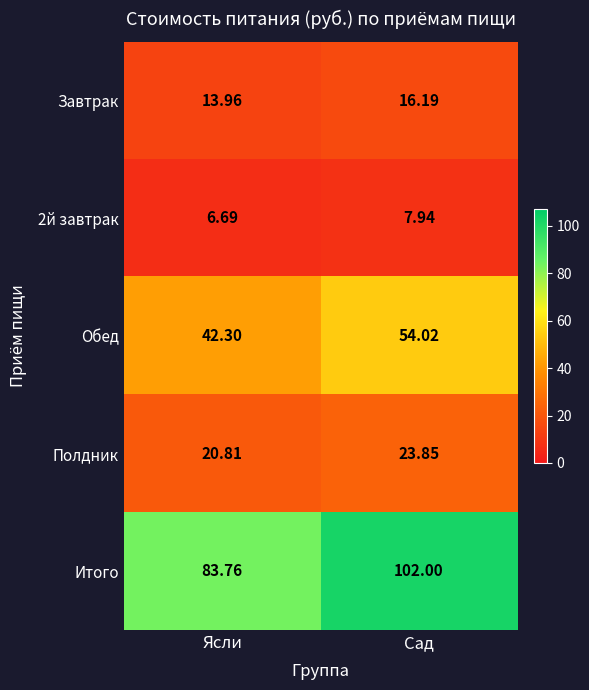

Which series has the largest total across all categories?

Итого